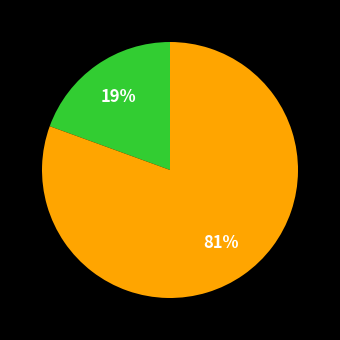

Is there a majority slice in this chart?

Yes